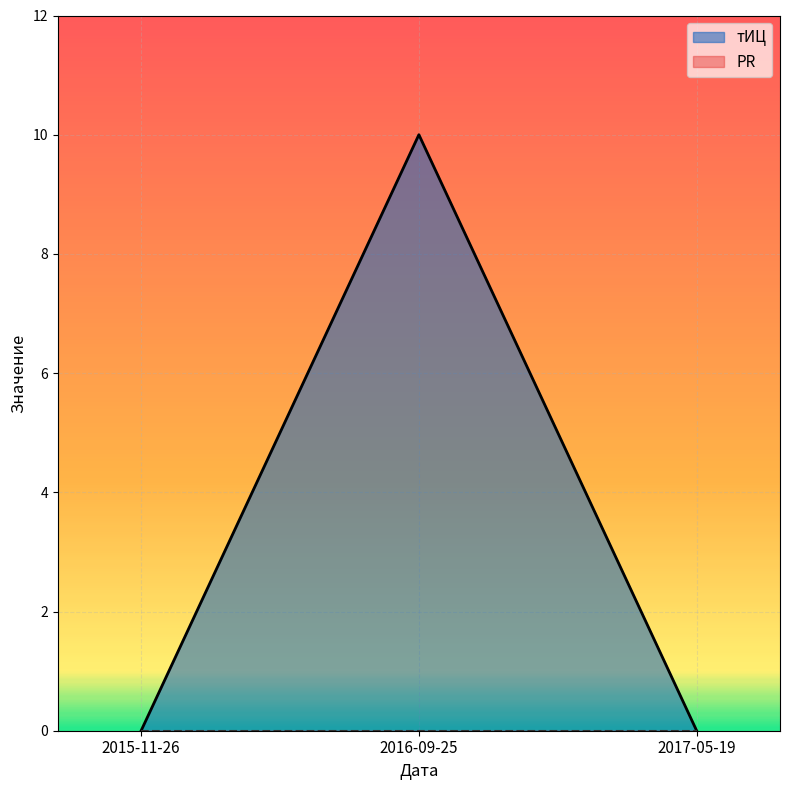

What is the sum of all values?

10